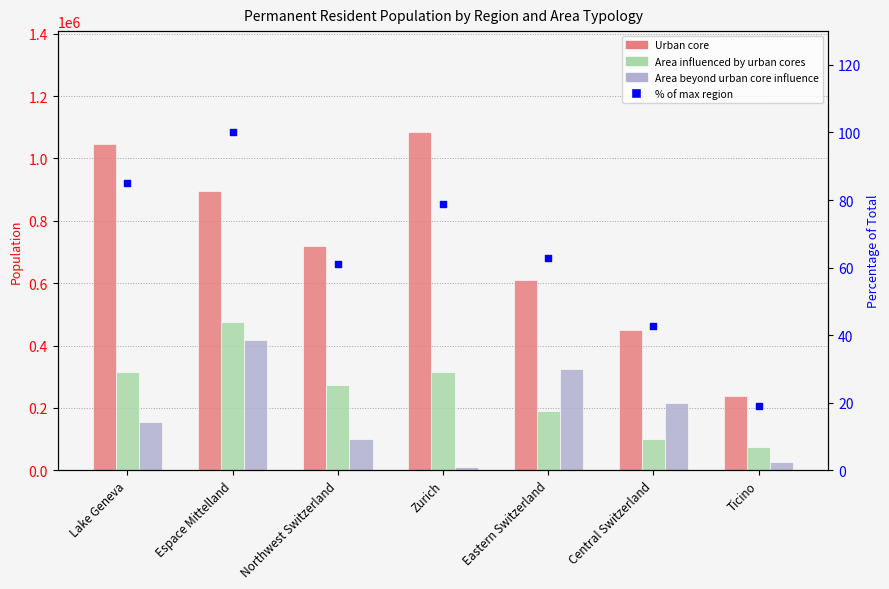

Which series reaches the minimum Y coordinate?

% of max region